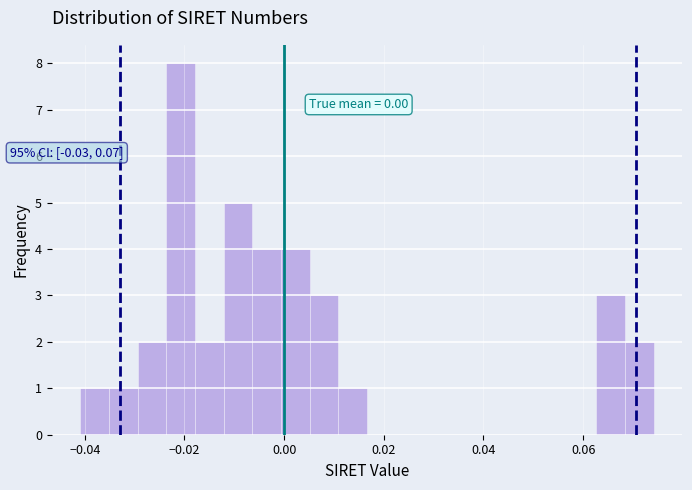

Read against the x-axis, roughly where is the centre of the tallest bar?

-0.020